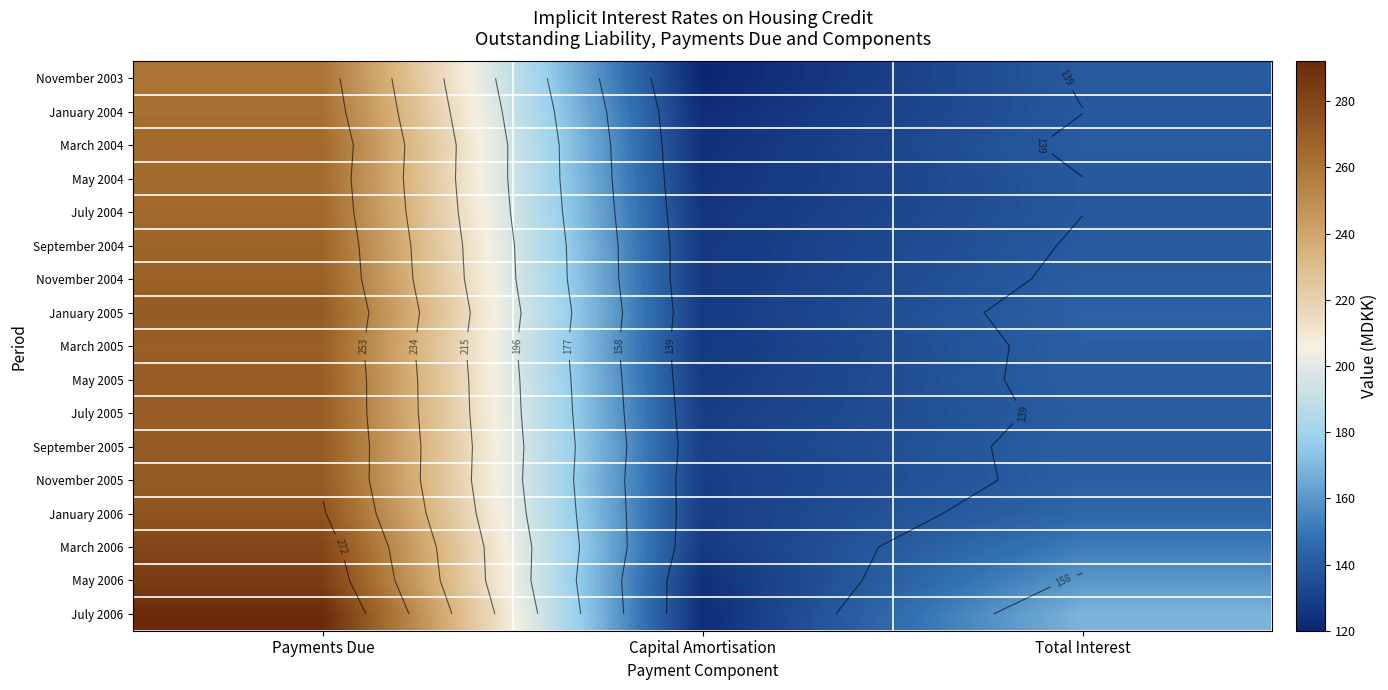

List the series in order of their peak value, lowest first.

November 2003, January 2004, May 2004, March 2004, July 2004, September 2004, November 2004, March 2005, May 2005, July 2005, January 2005, September 2005, November 2005, January 2006, March 2006, May 2006, July 2006